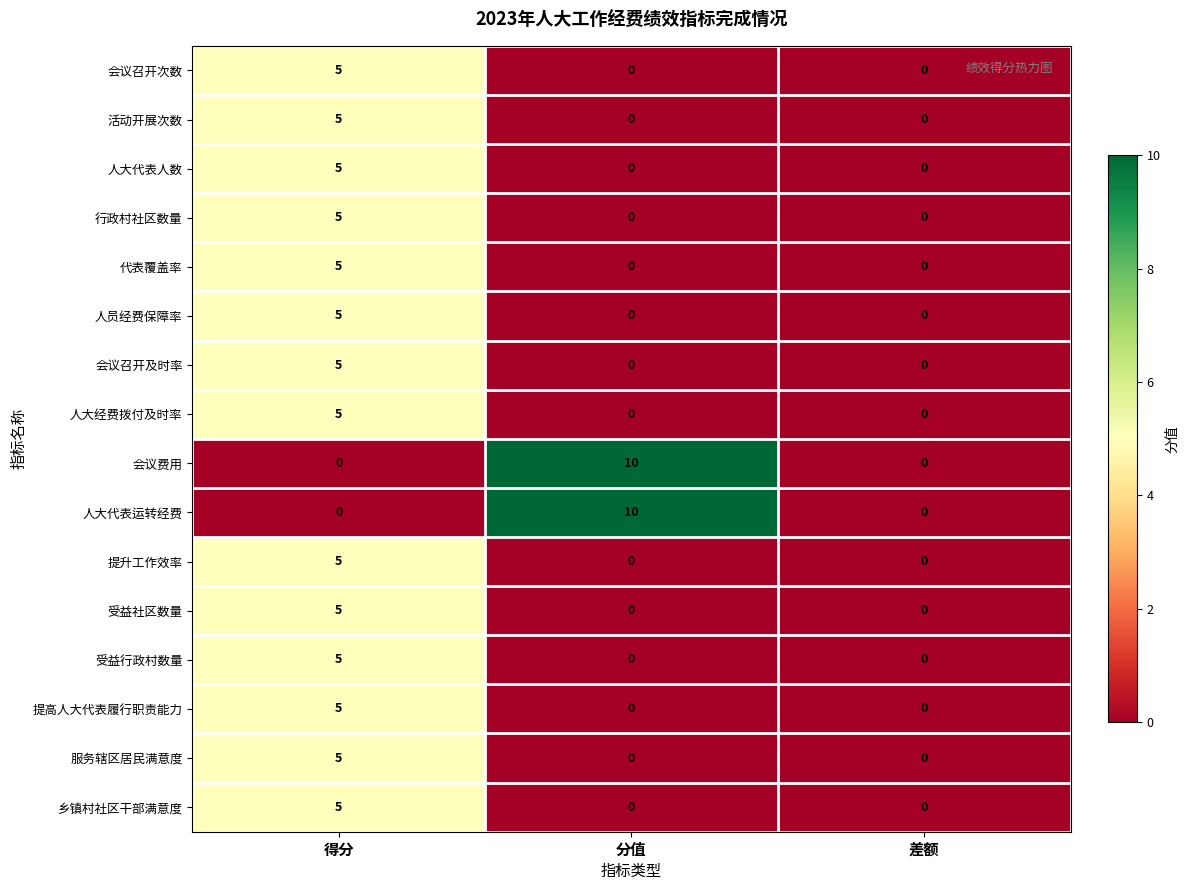

What is the spread (max minus min) of values at 得分?

5